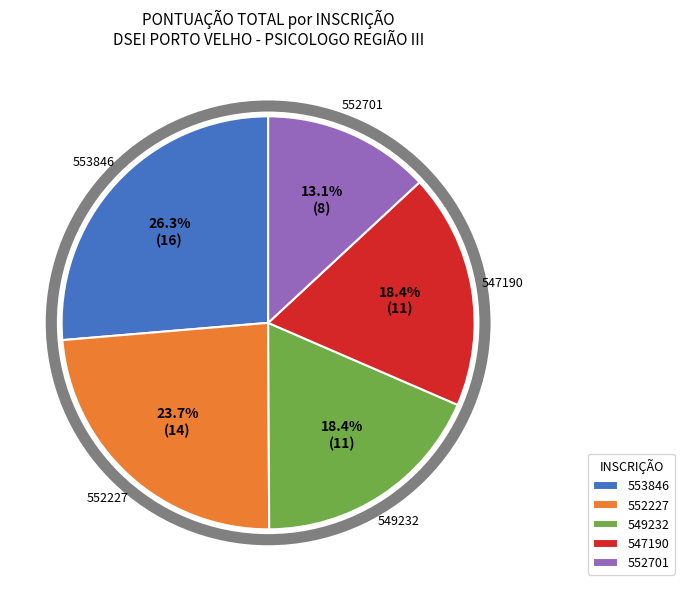

Is there a majority slice in this chart?

No